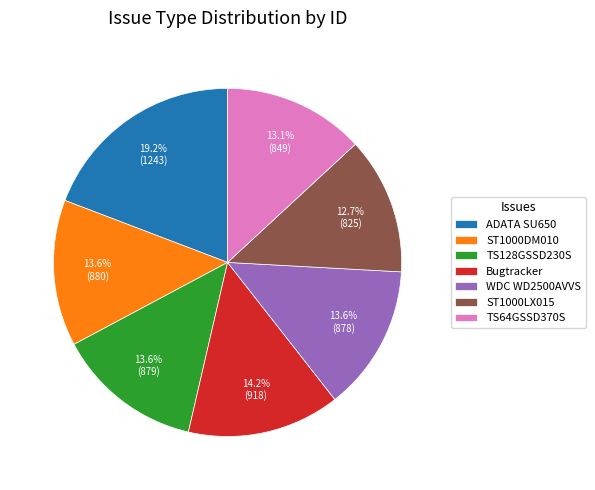

What is the largest slice in the pie chart?

ADATA SU650